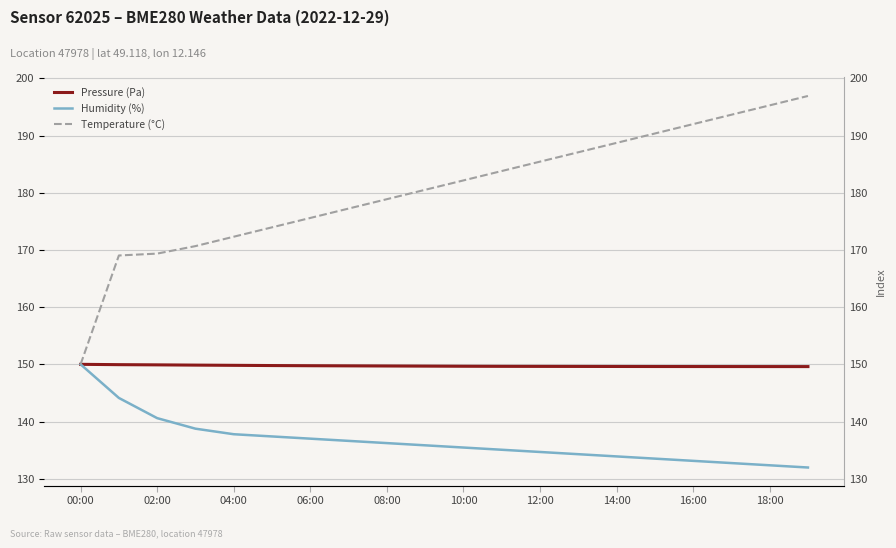

Rank the series at 16:00 from highest to lowest value.

Temperature (°C), Pressure (Pa), Humidity (%)